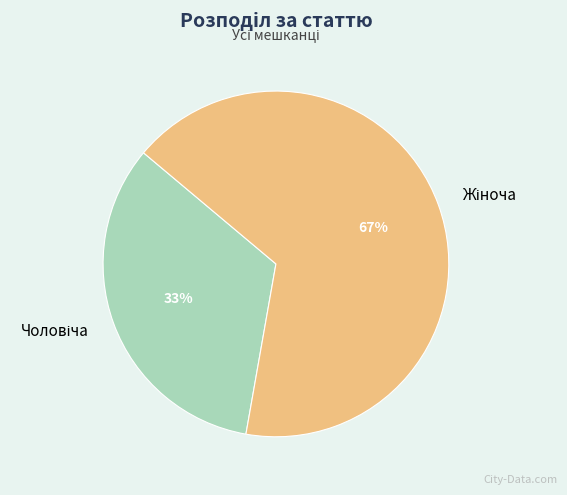

To the nearest percent, what is the average slice percentage?

50%